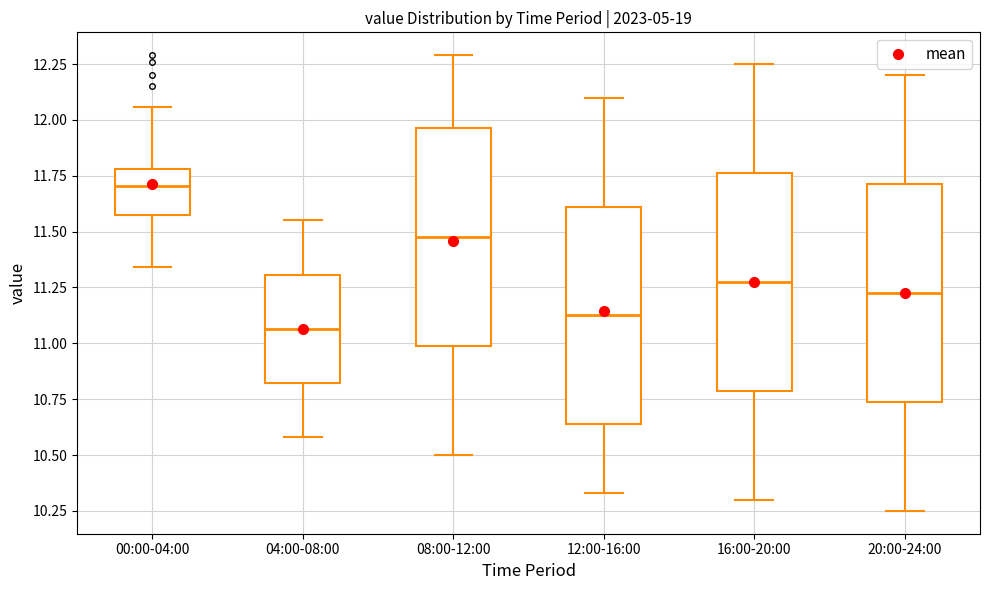

Which box has the highest median line?

00:00-04:00